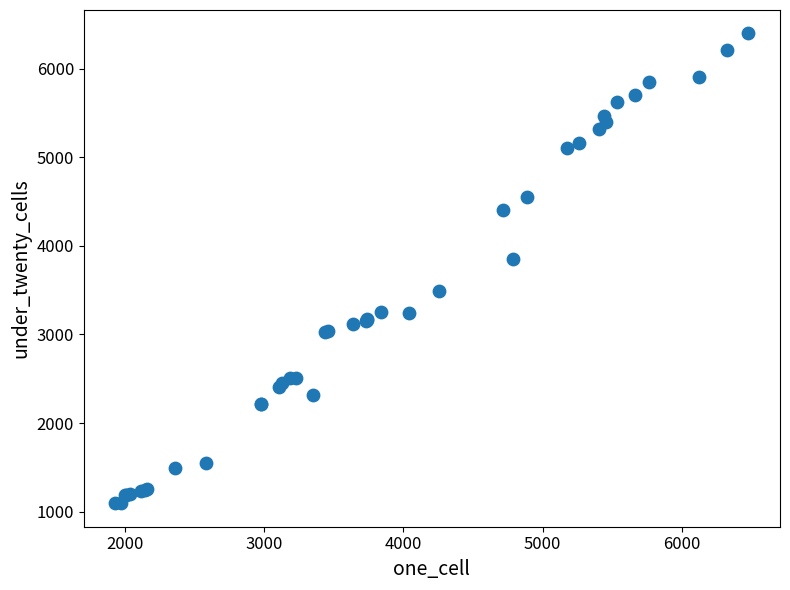

What Y value in the scatter plot is closest to 3745?

3848